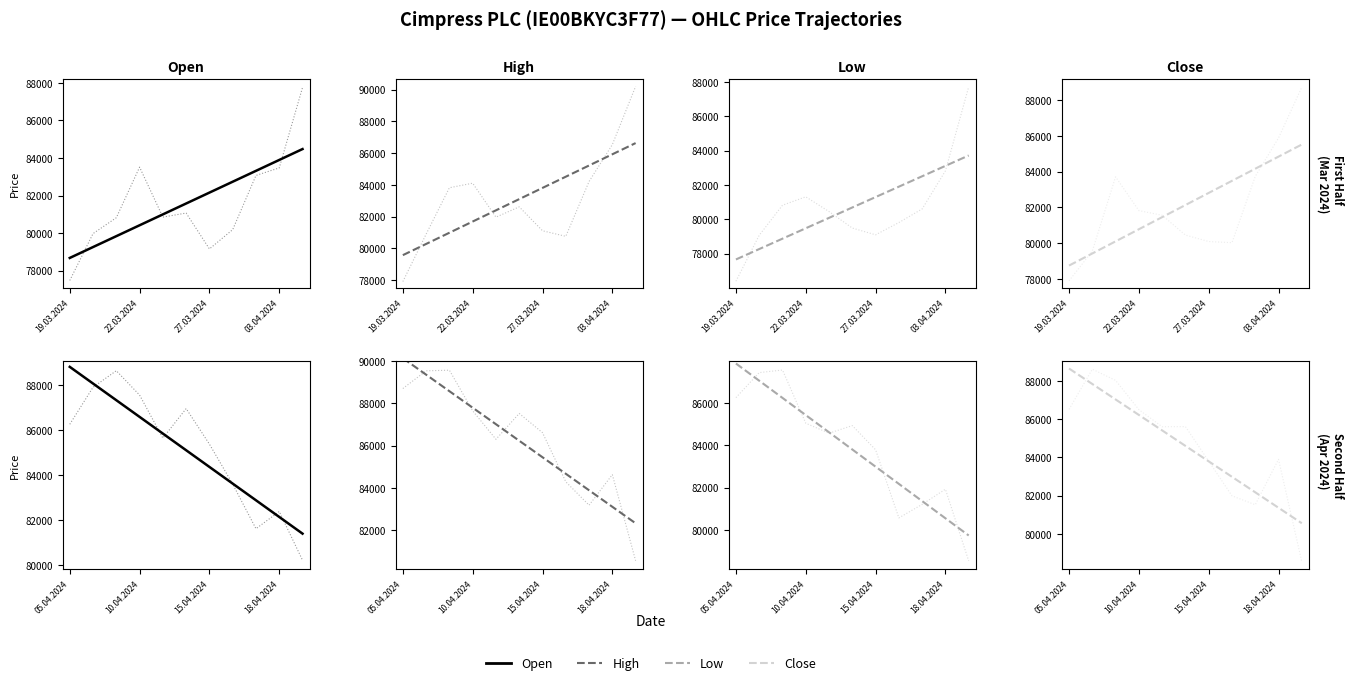

Rank the categories by Open value from lowest to highest.

19.03.2024, 27.03.2024, 20.03.2024, 28.03.2024, 19.04.2024, 21.03.2024, 25.03.2024, 26.03.2024, 17.04.2024, 18.04.2024, 02.04.2024, 03.04.2024, 22.03.2024, 16.04.2024, 15.04.2024, 11.04.2024, 05.04.2024, 12.04.2024, 10.04.2024, 04.04.2024, 08.04.2024, 09.04.2024